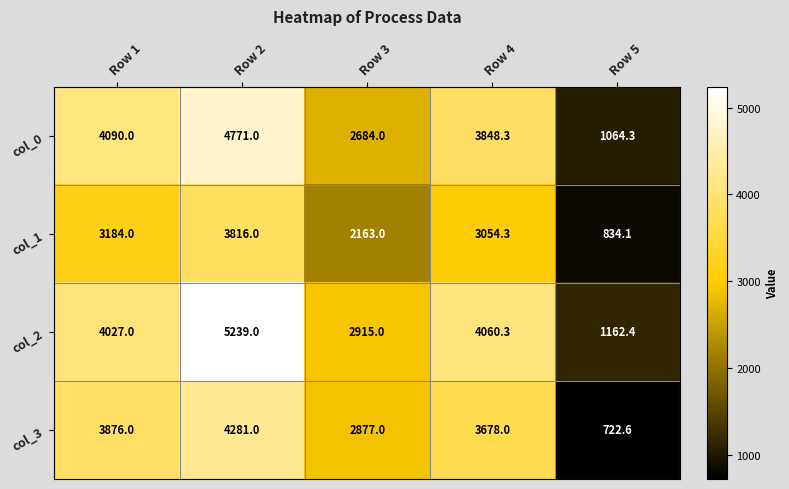

Rank the series by their average value, from highest to lowest.

col_2, col_0, col_3, col_1